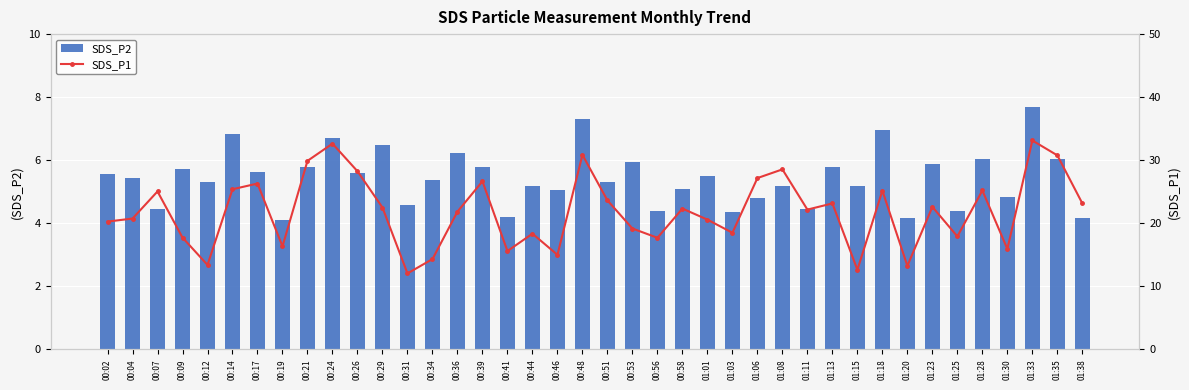

The value of SDS_P2 at 01:01 is 5.5. True or false?

True